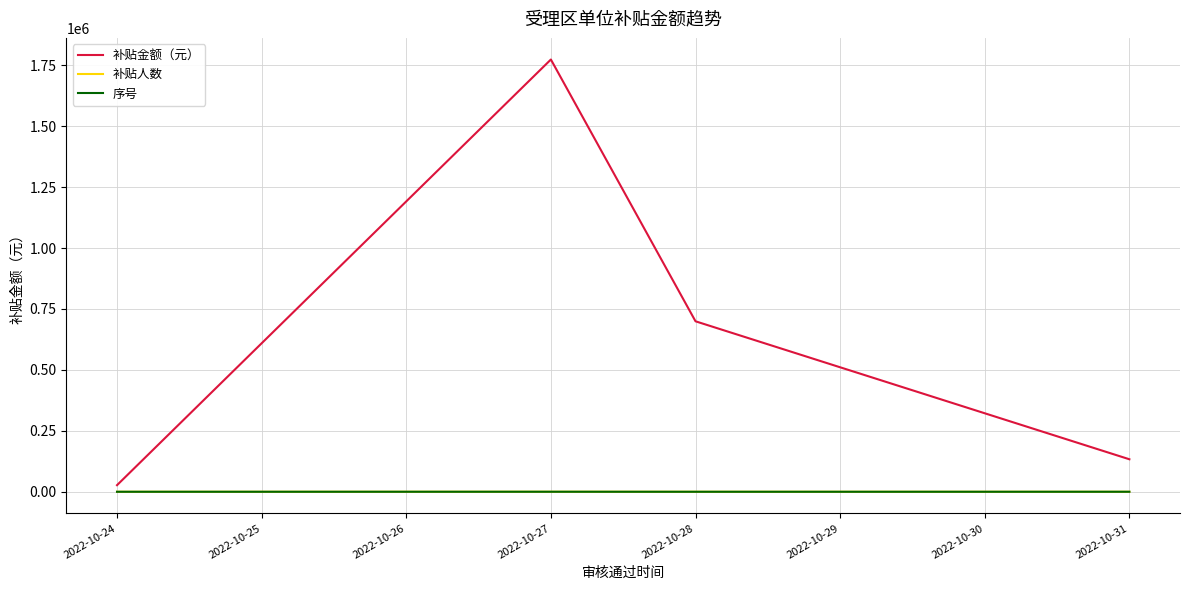

At which label is 补贴金额（元） closest to 900374?

2022-10-28